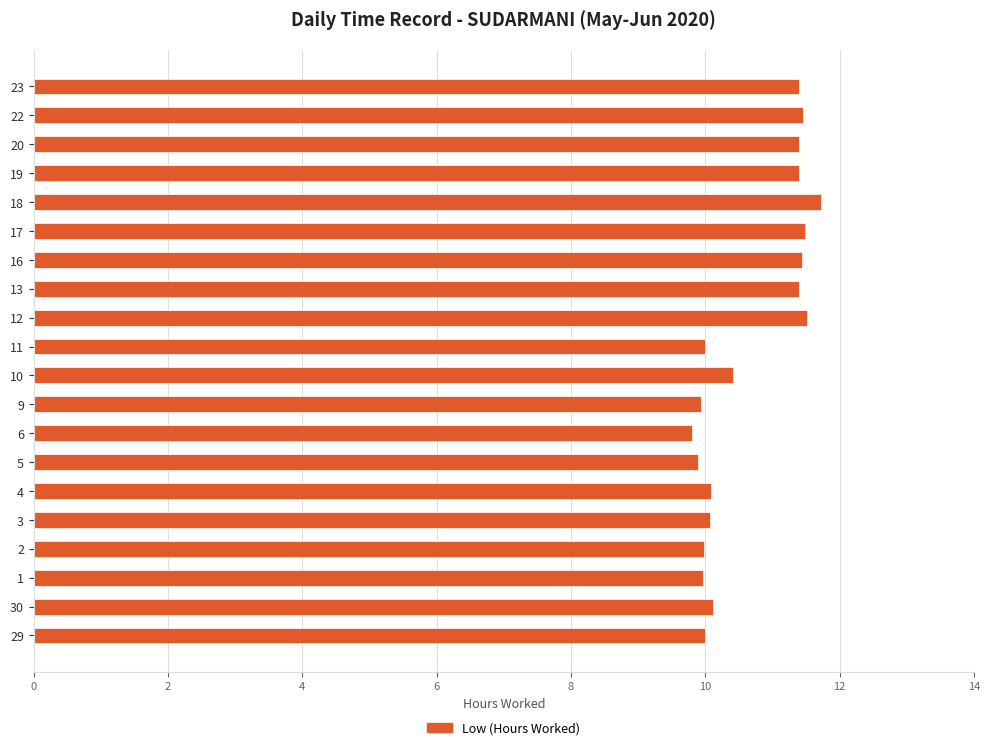

How many data points does each series have?

20